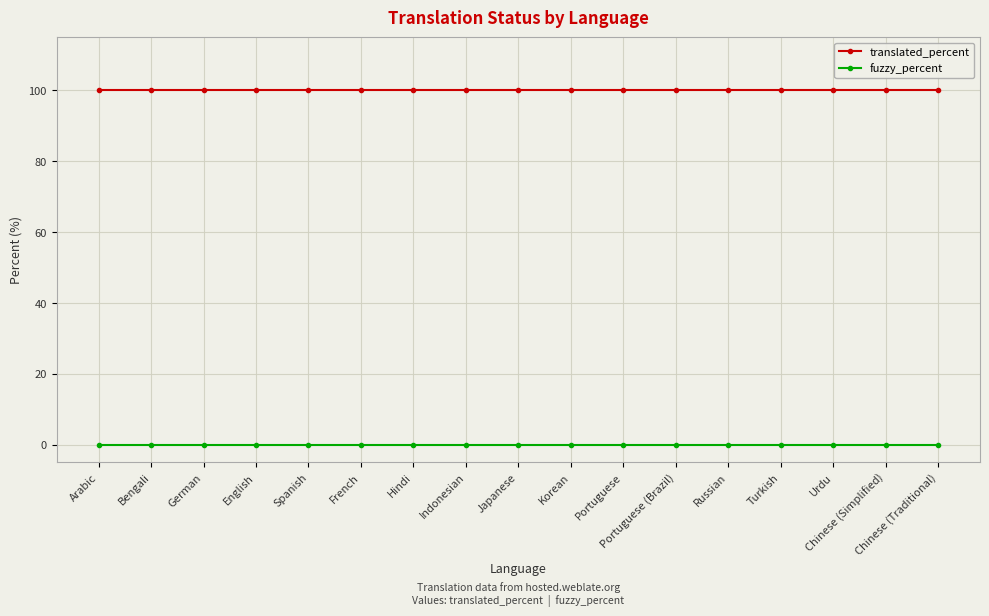

What is the difference between the highest and lowest values at Arabic?

100